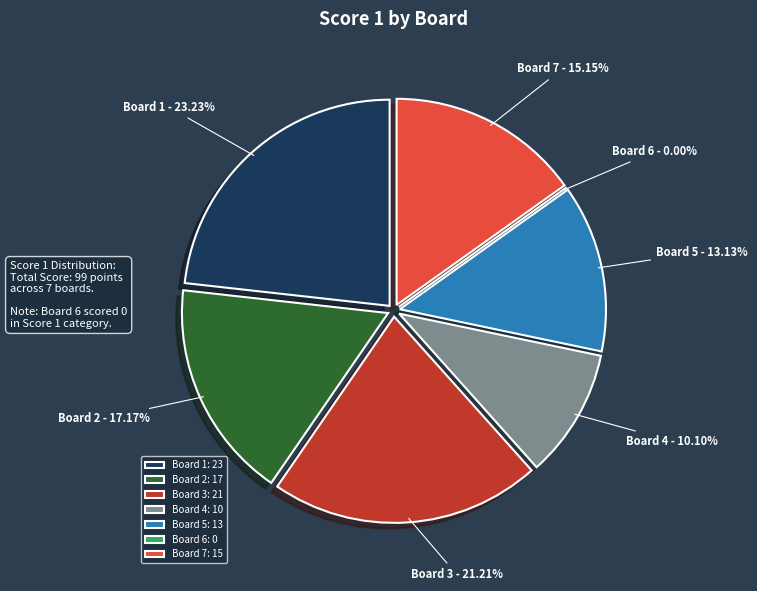

Is it true that Board 5 is 13% of the pie?

True